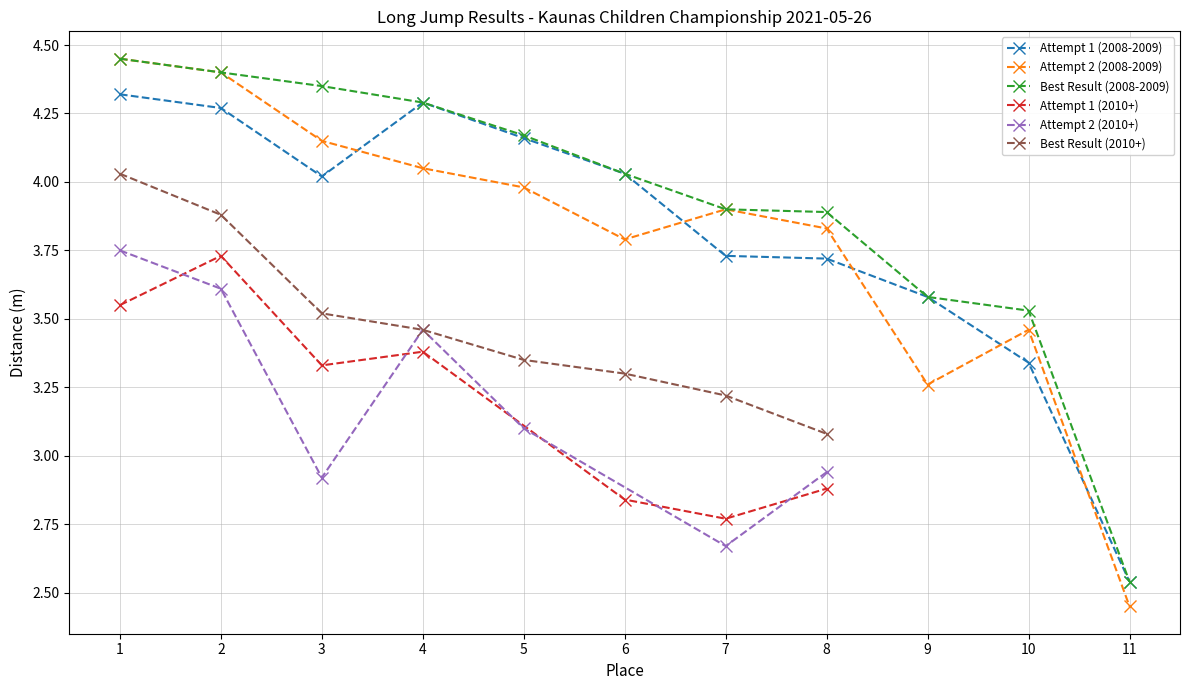

What is the total value across all series at 11?

7.5